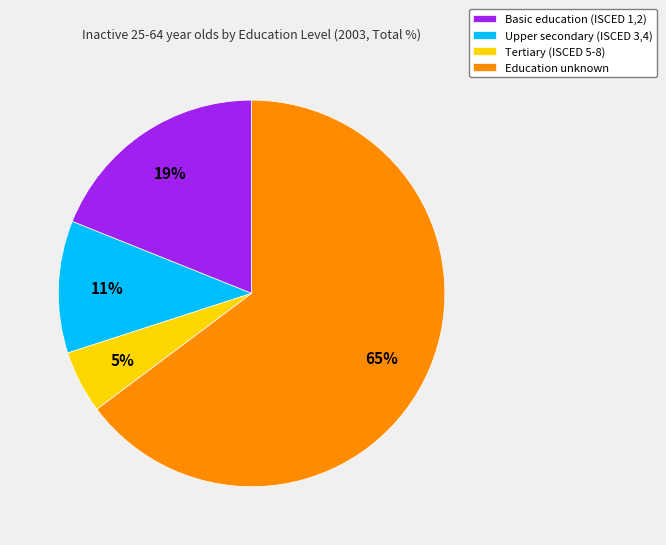

Which slice is the largest?

Education unknown